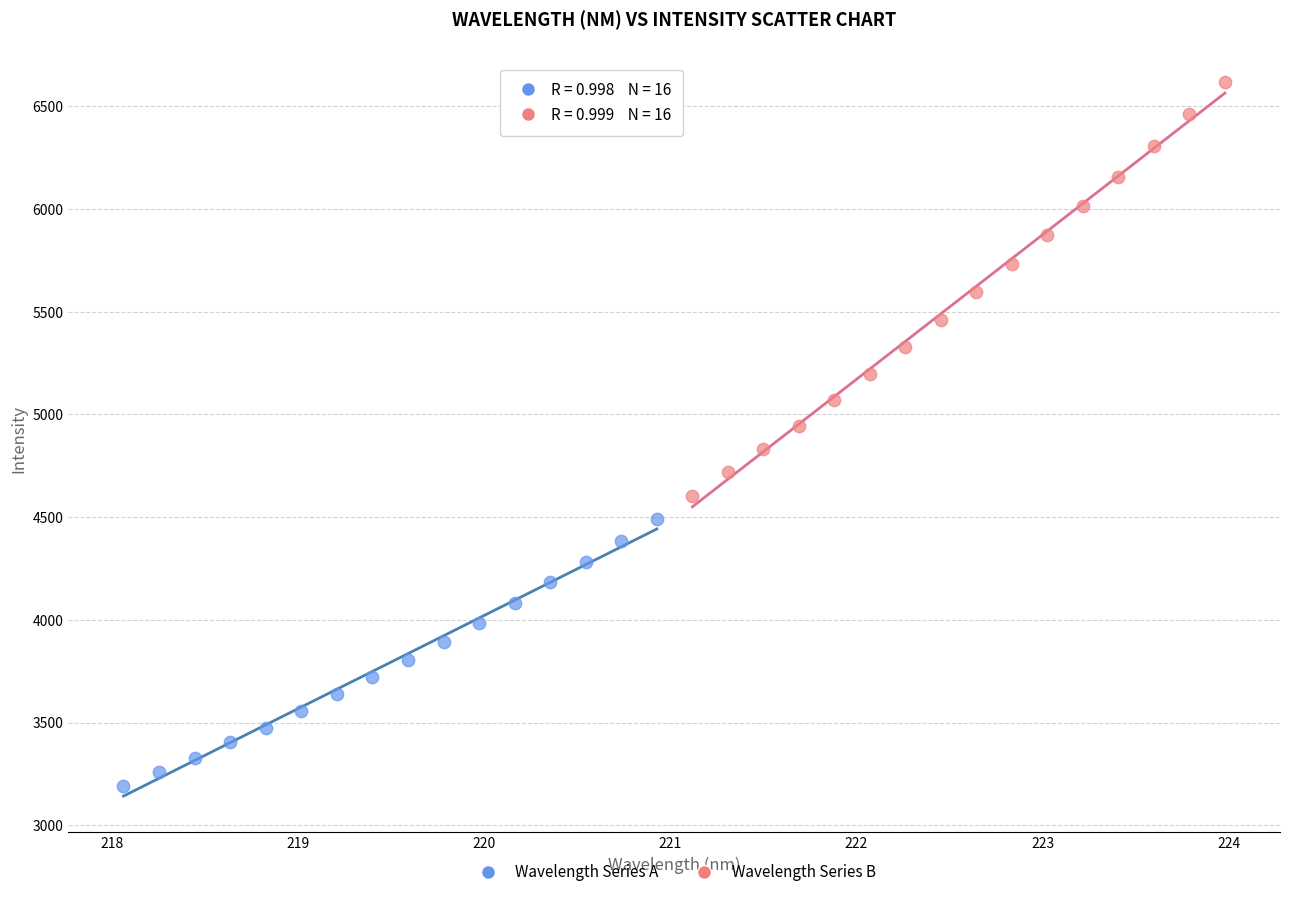

Which series reaches the maximum Y coordinate?

Wavelength Series B